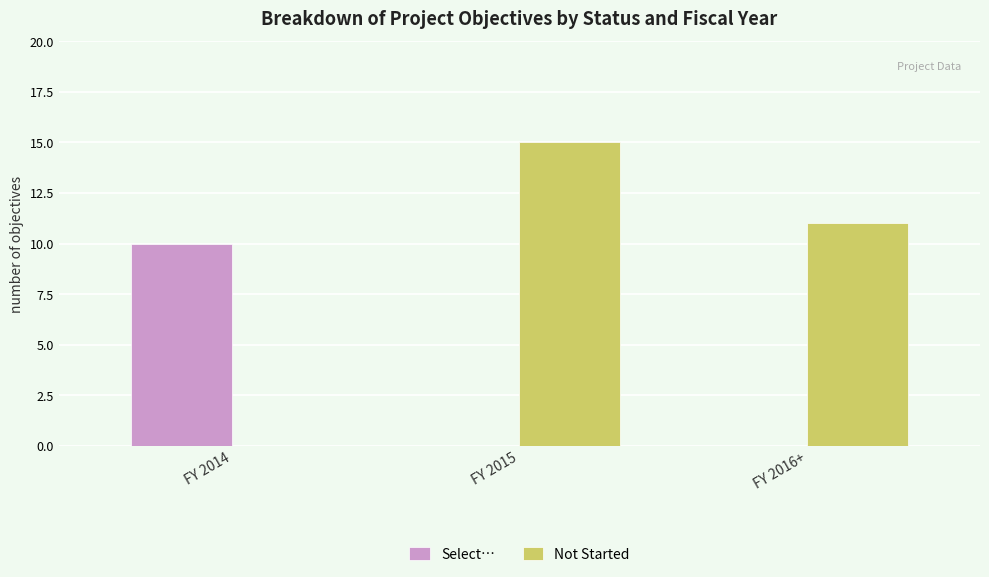

Which series changed the most between FY 2014 and FY 2015?

Not Started